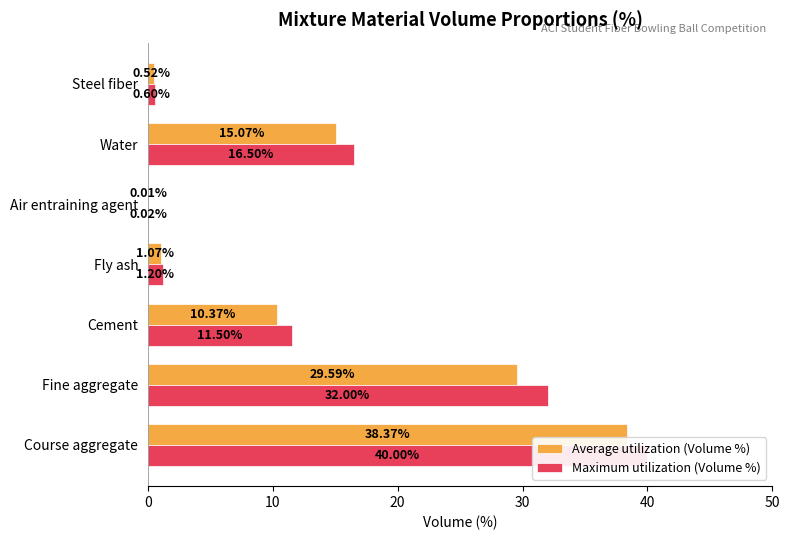

Between Cement and Steel fiber, which series saw the biggest shift?

Maximum utilization (Volume %)